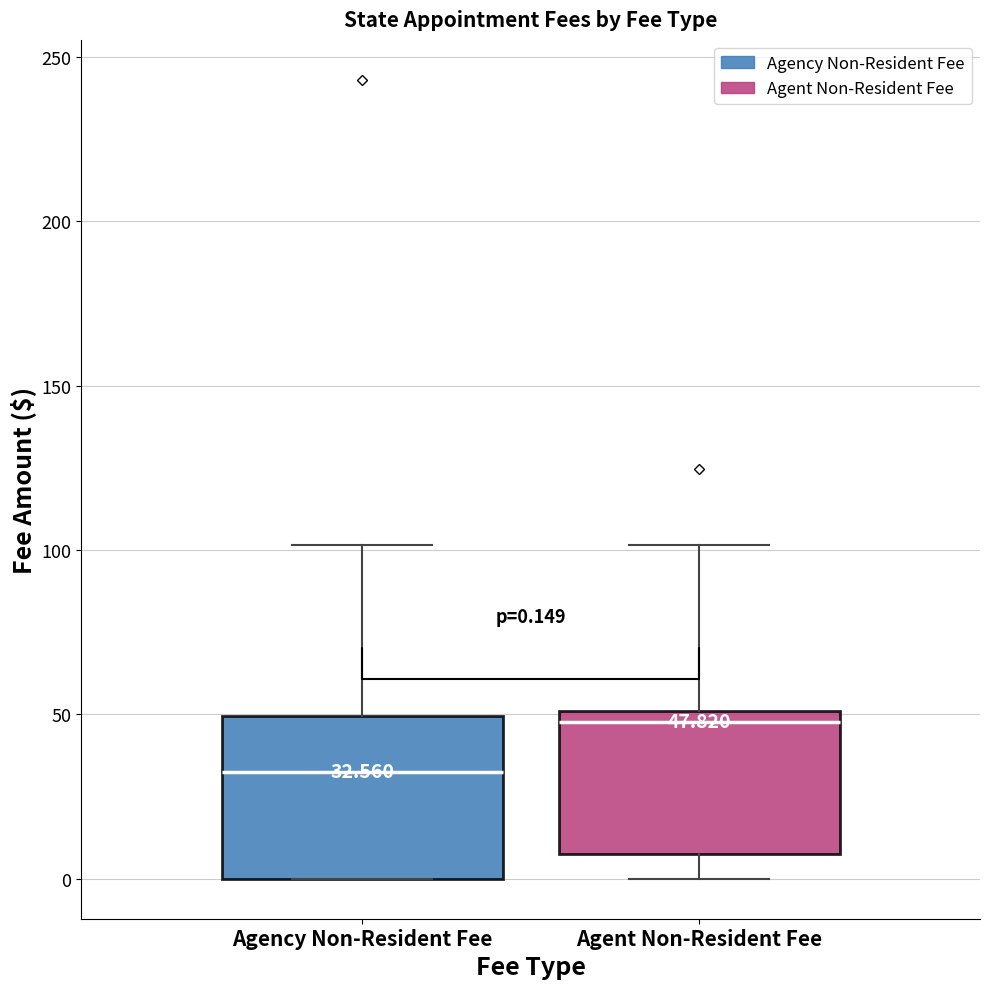

Which box has the lowest median line?

Agency Non-Resident Fee